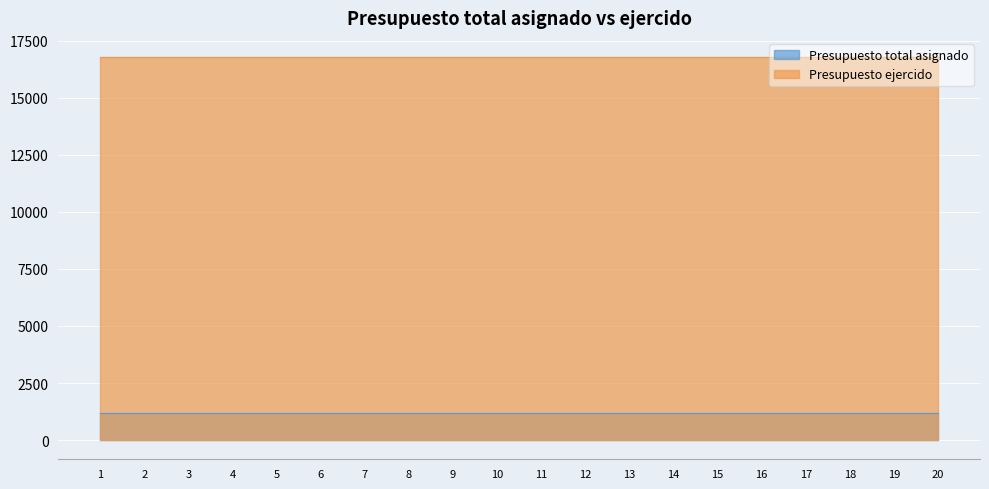

What is the sum of all Presupuesto total asignado values?

23323.5